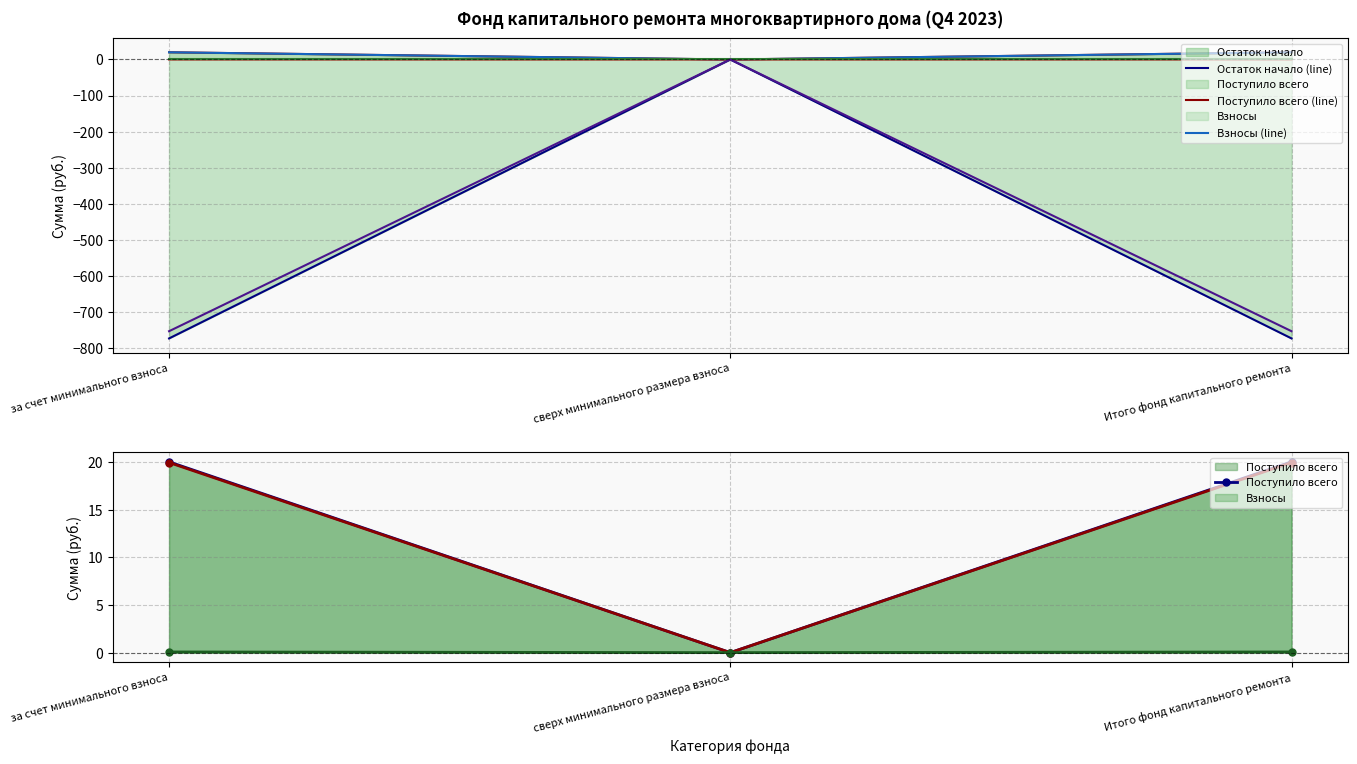

True or false: Пени has a value of 20.0 at за счет минимального взноса.

True